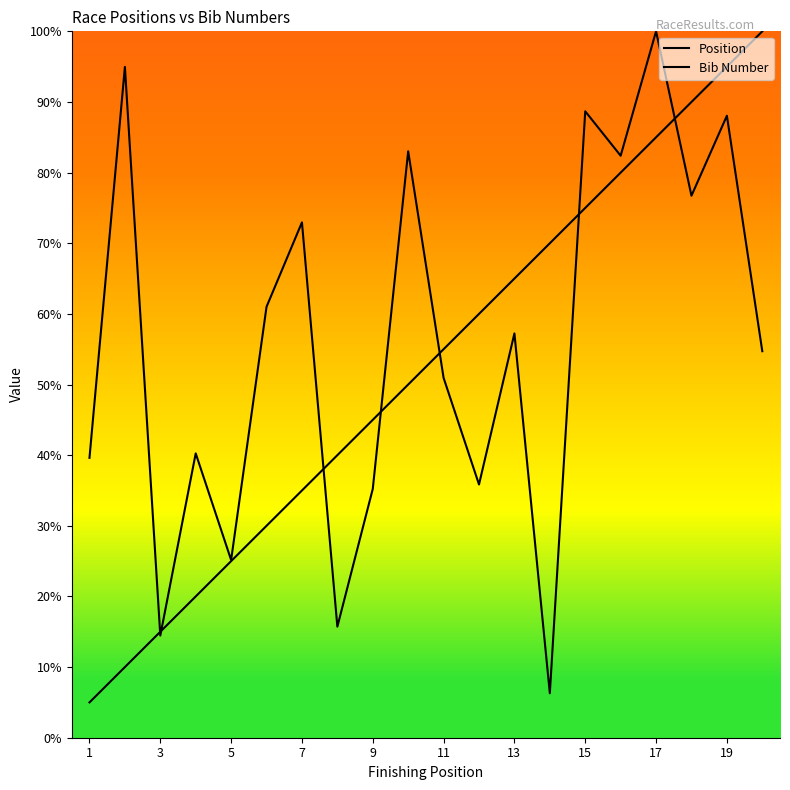

How many lines are shown in the chart?

2